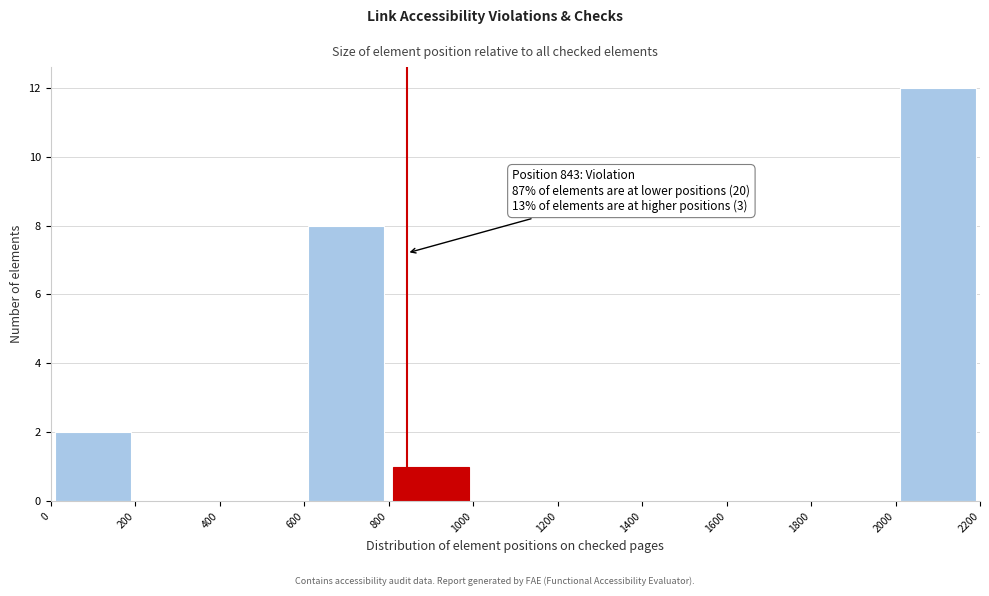

Which range on the x-axis has the tallest bar?

2000 to 2200